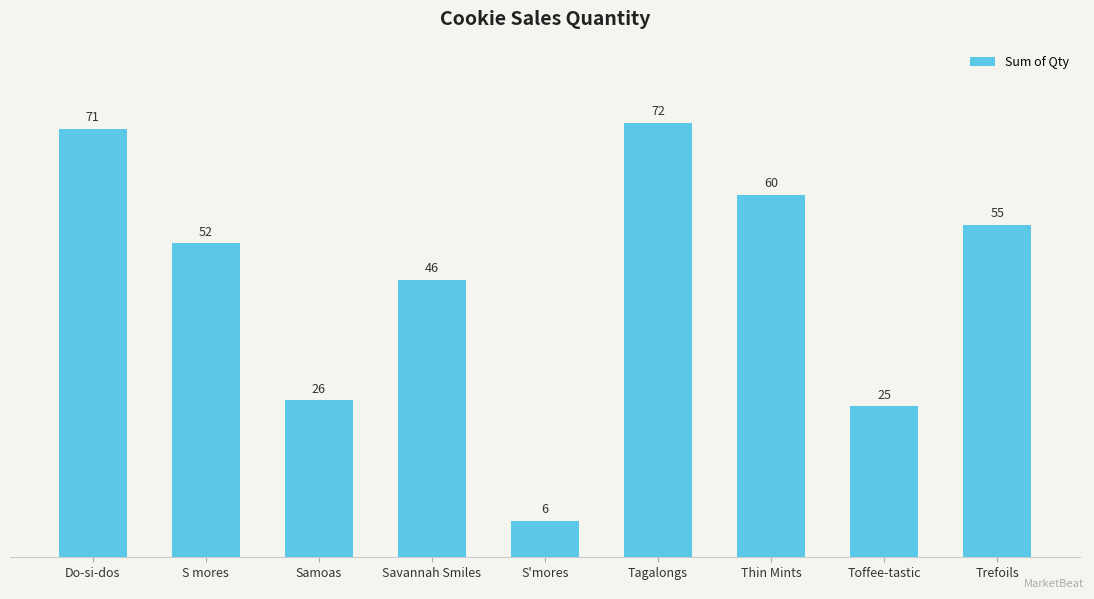

The value at Trefoils is 55. True or false?

True